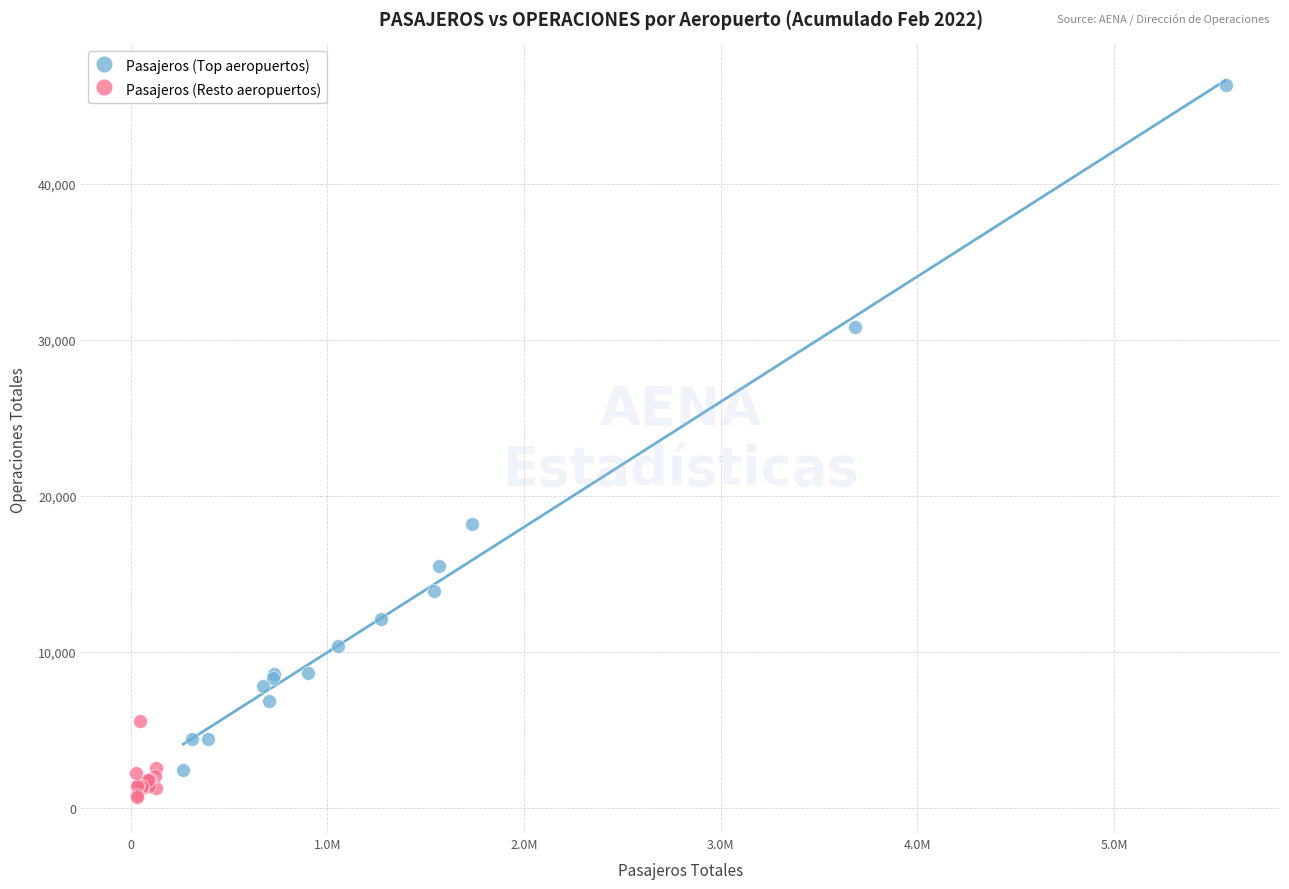

Which series has the widest spread of Y values?

Pasajeros (Top aeropuertos)